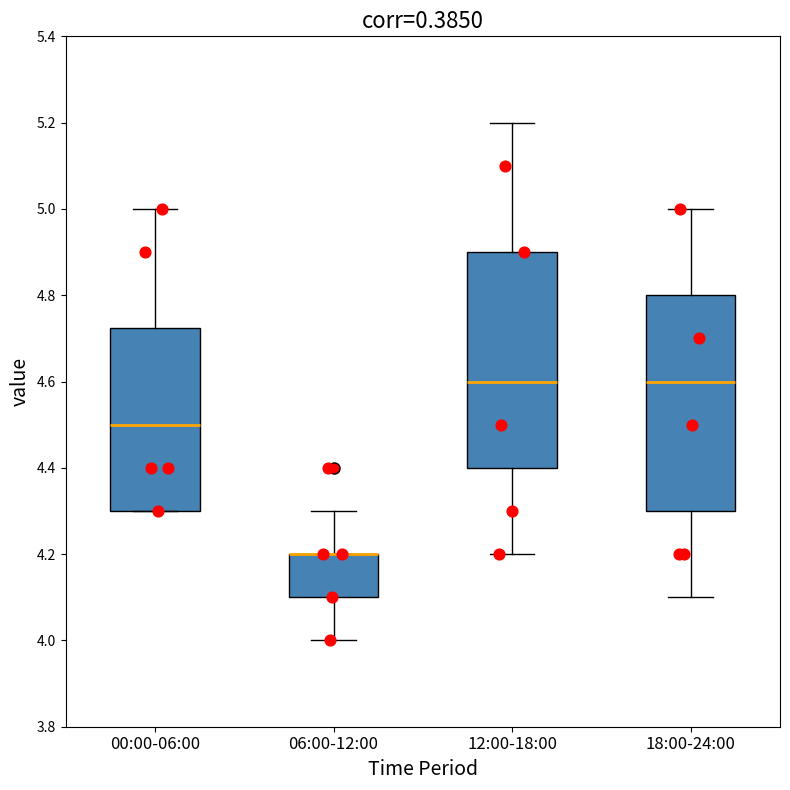

Reading left to right, read every box against the y-axis: the position of its median line, the range the box covers, and the ends of its whiskers. The values are not printed on the chart, so give them approximately, as read against the axis.

00:00-06:00: median 4.50, box 4.30 to 4.72, whiskers 4.30 to 5.00
06:00-12:00: median 4.20 (drawn on the box's upper edge), box 4.10 to 4.20, whiskers 4.00 to 4.30
12:00-18:00: median 4.60, box 4.40 to 4.90, whiskers 4.20 to 5.20
18:00-24:00: median 4.60, box 4.30 to 4.80, whiskers 4.10 to 5.00